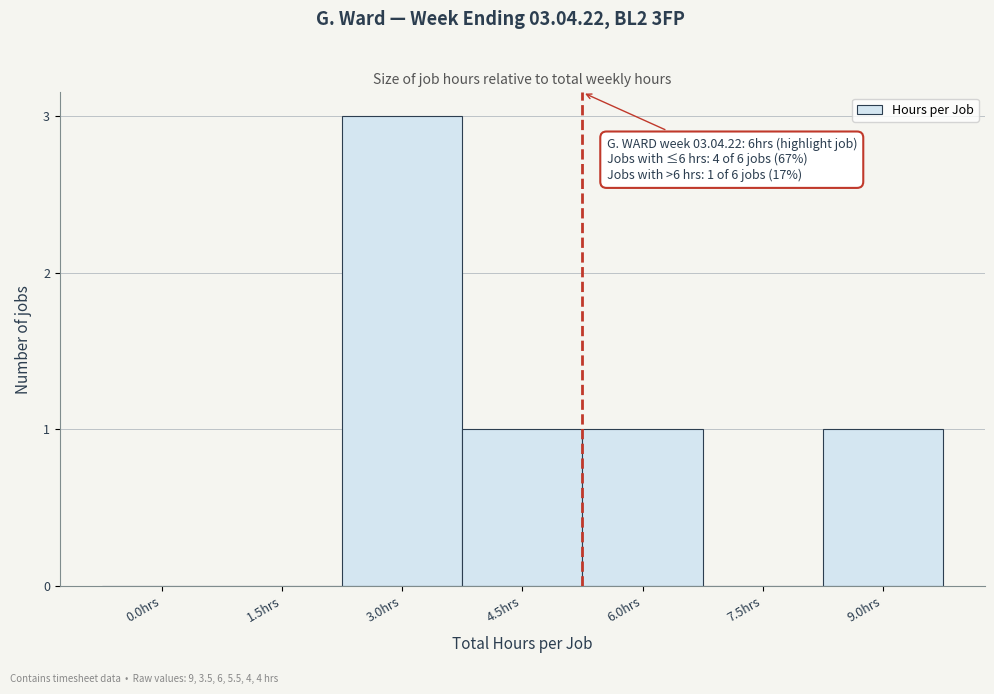

Reading left to right, list all the values displayed in this chart.

0.0hrs=0	1.5hrs=0	3.0hrs=3	4.5hrs=1	6.0hrs=1	7.5hrs=0	9.0hrs=1